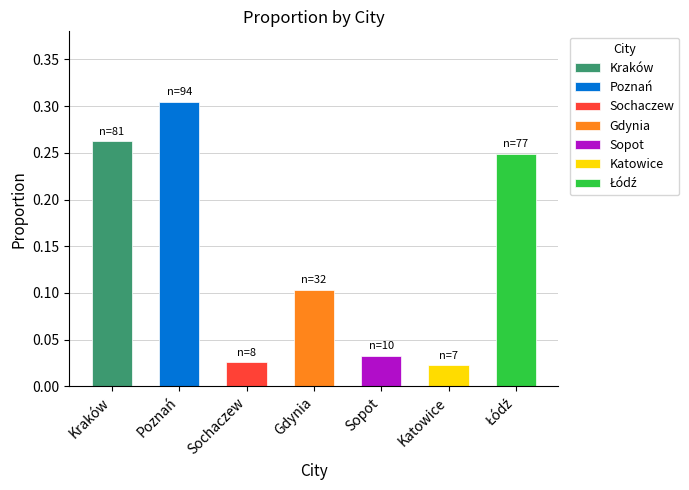

What is the sum of the values at Łódź and Gdynia?

0.4